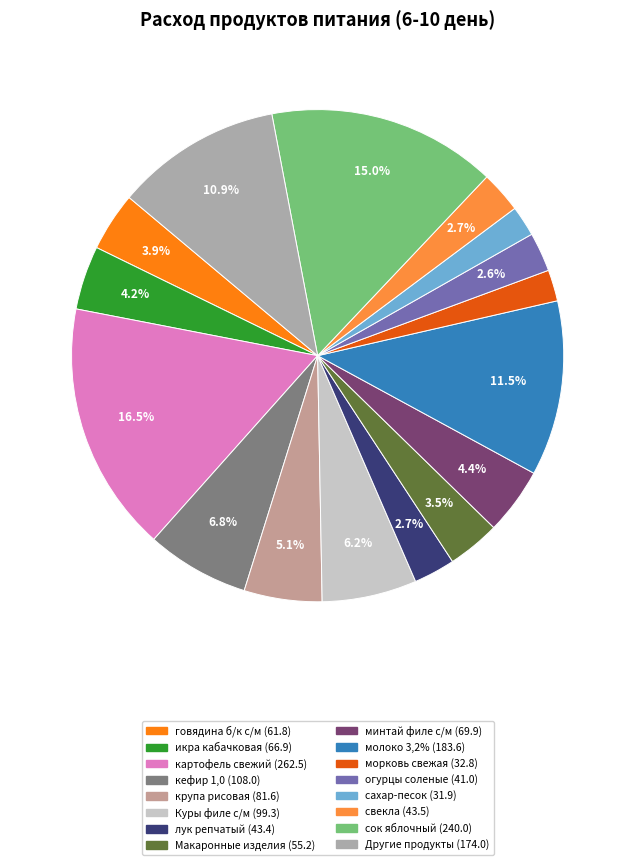

Which category has the biggest portion of the pie?

картофель свежий